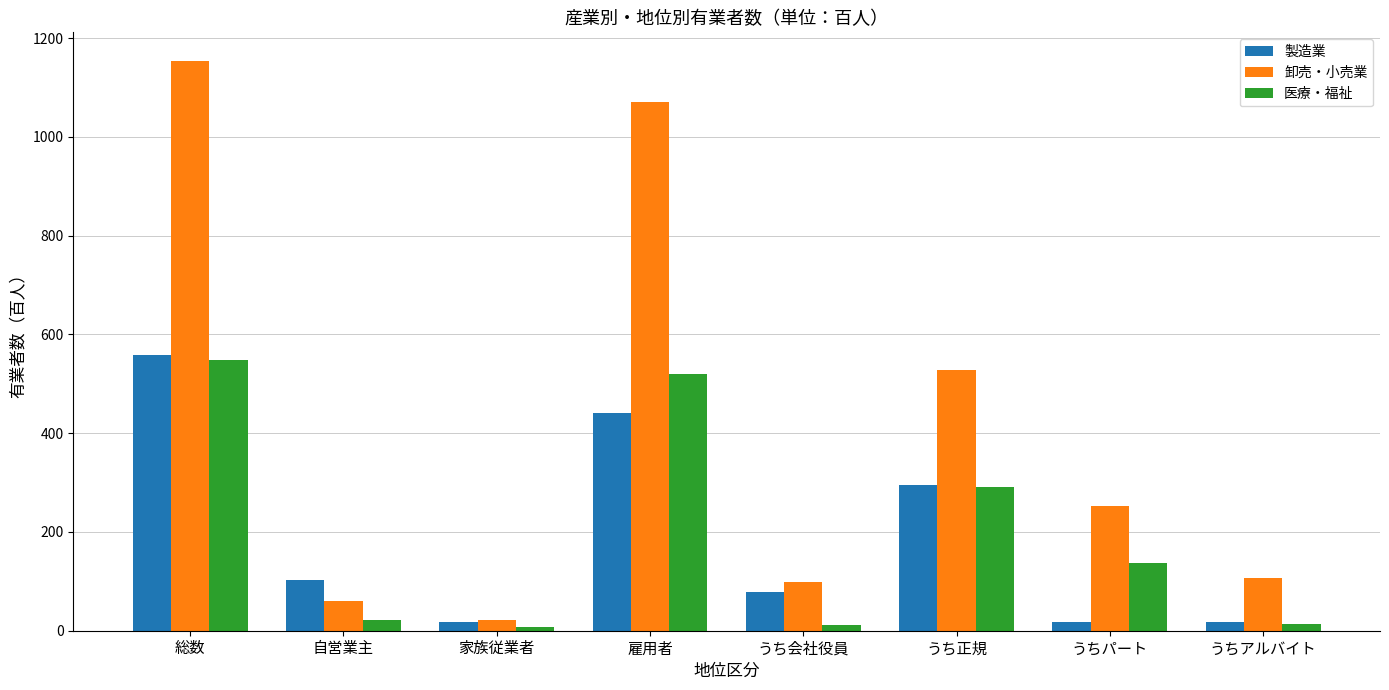

What position from the left is うち会社役員?

5